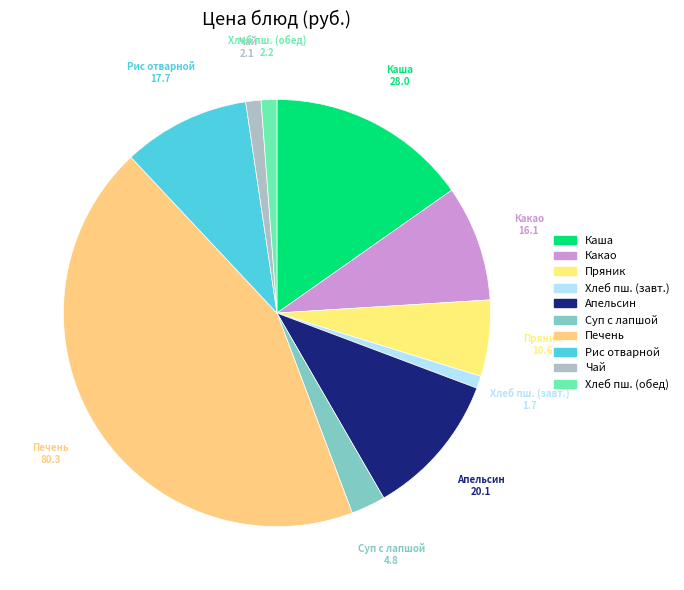

Does any single category account for the majority?

No